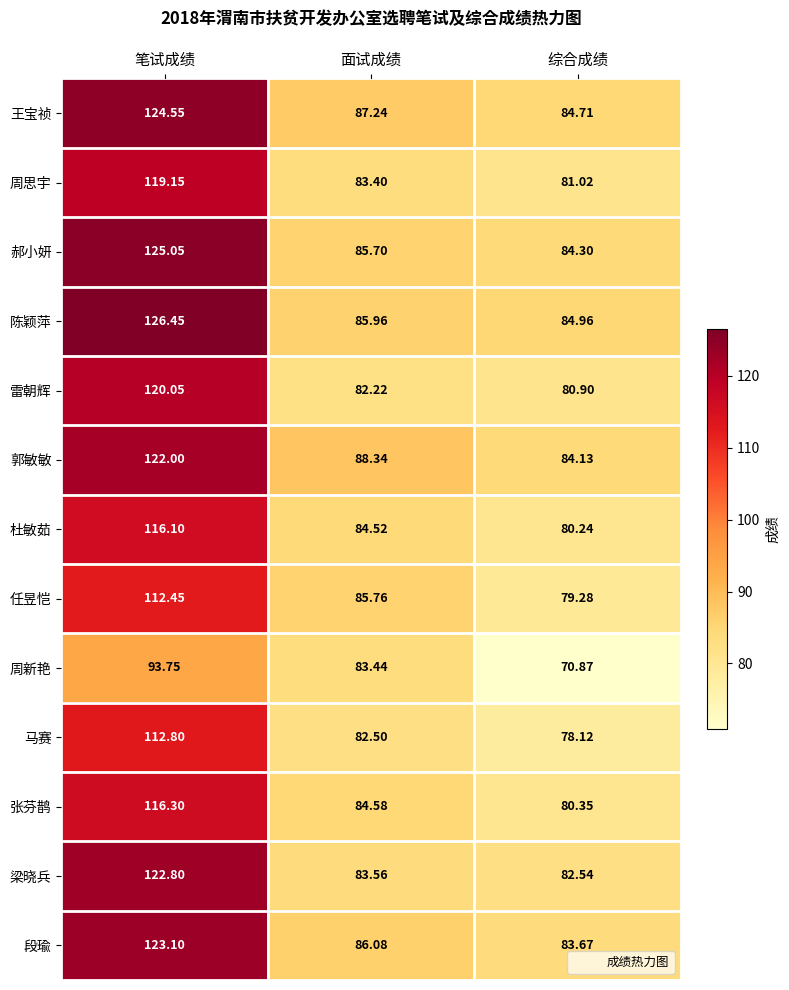

List the series in order of their peak value, lowest first.

周新艳, 任昱恺, 马赛, 杜敏茹, 张芬鹊, 周思宇, 雷朝辉, 郭敏敏, 梁晓兵, 段瑜, 王宝祯, 郝小妍, 陈颖萍